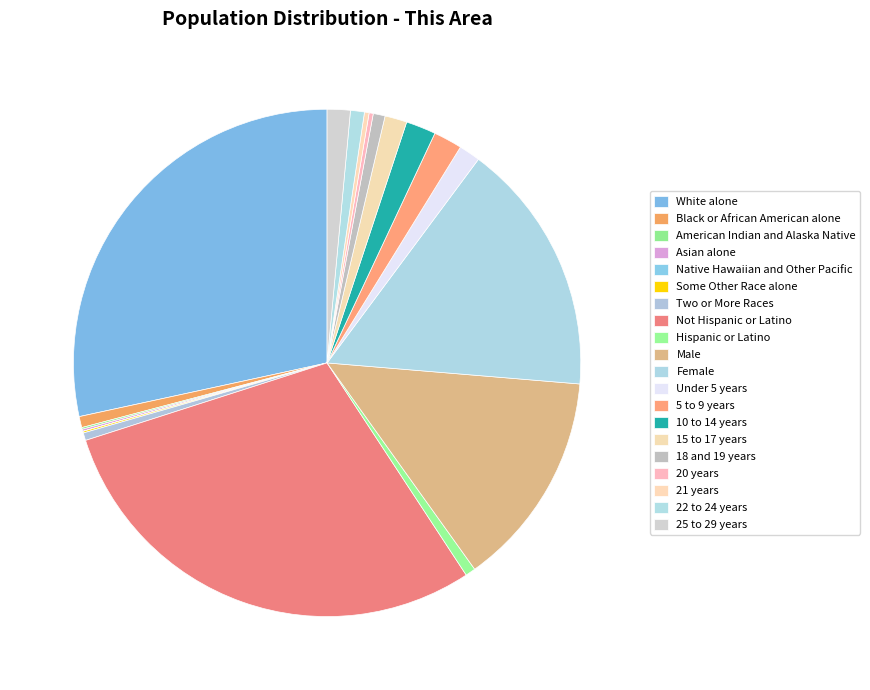

The 10 to 14 years slice represents 1% of the pie. True or false?

False